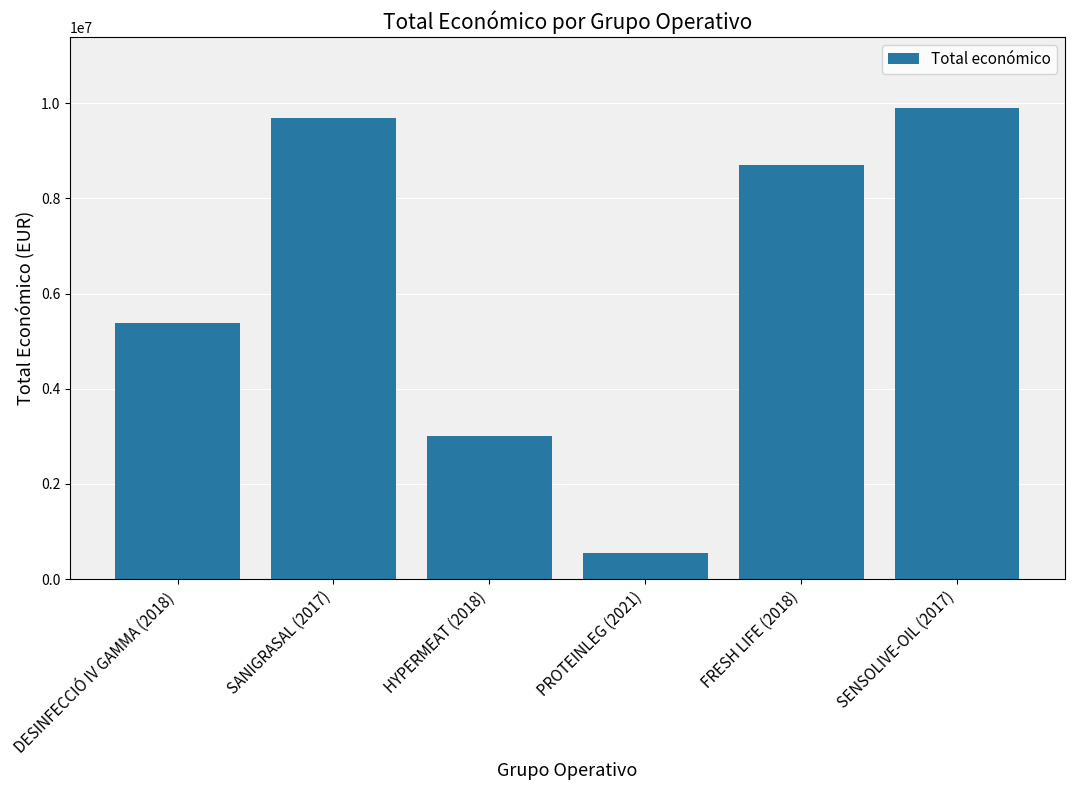

Count the number of data series in this chart.

1